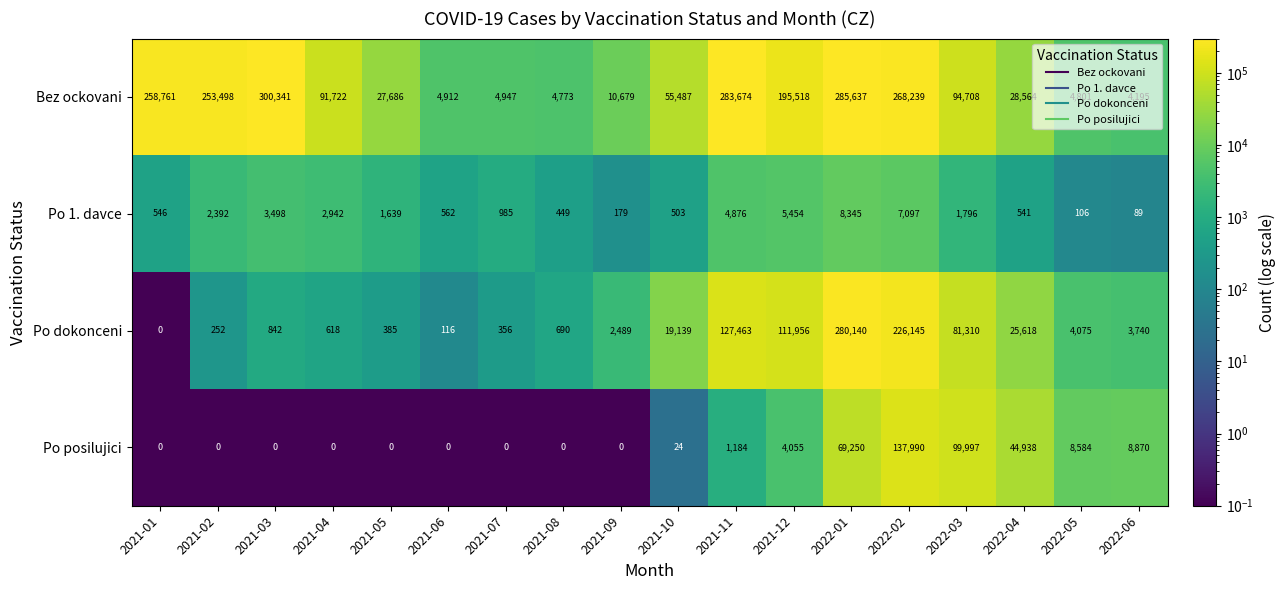

Is it true that Po posilujici equals 99997 at 2022-03?

True